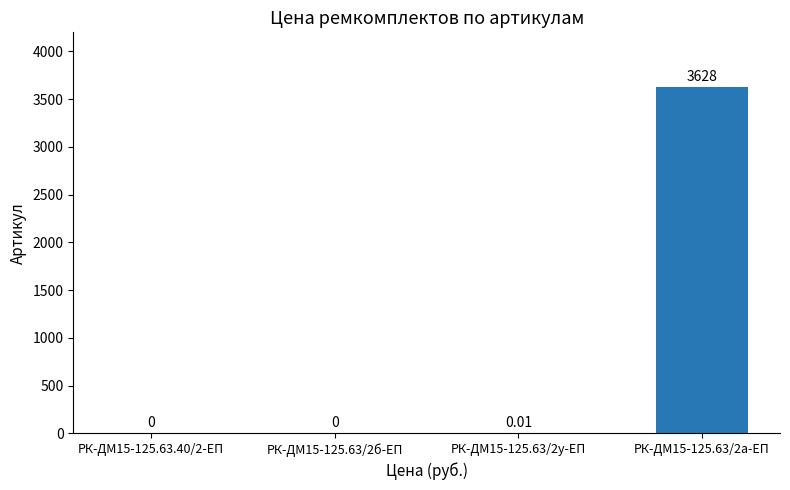

What is the change in value from РК-ДМ15-125.63/2б-ЕП to РК-ДМ15-125.63/2а-ЕП?

+3628.0